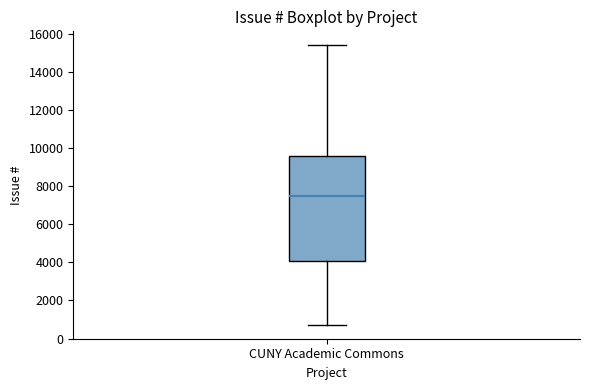

Transcribe this box plot: give where the median line is, the range the box spans, and where the two whiskers end, as read against the y-axis. The values are not printed on the chart, so give them approximately, as read against the axis.

median 7600, box 4000 to 9600, whiskers 800 to 15400